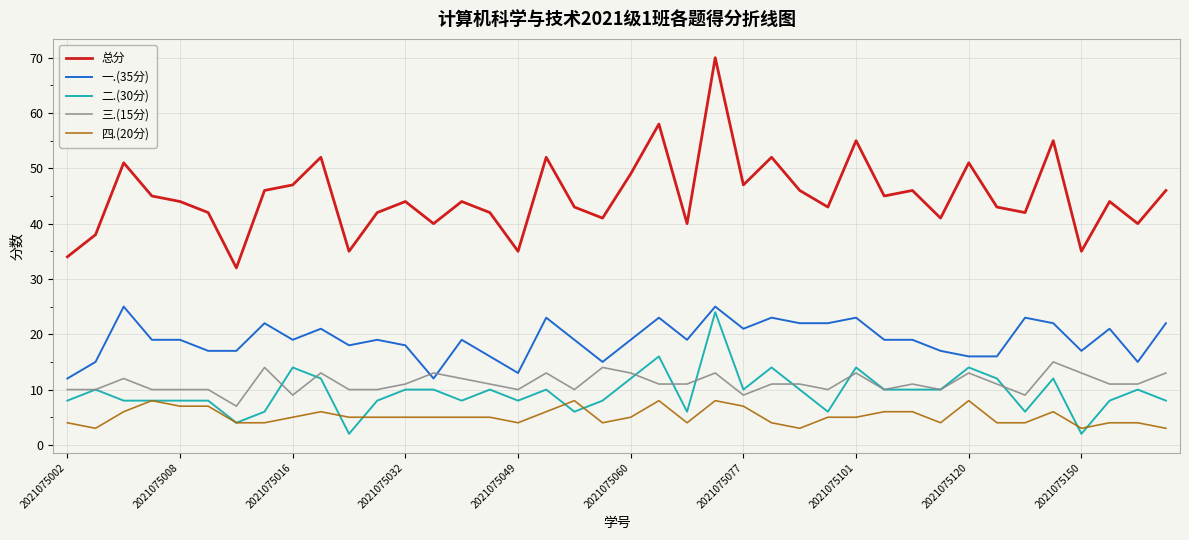

Which series has the largest range (max minus min)?

总分